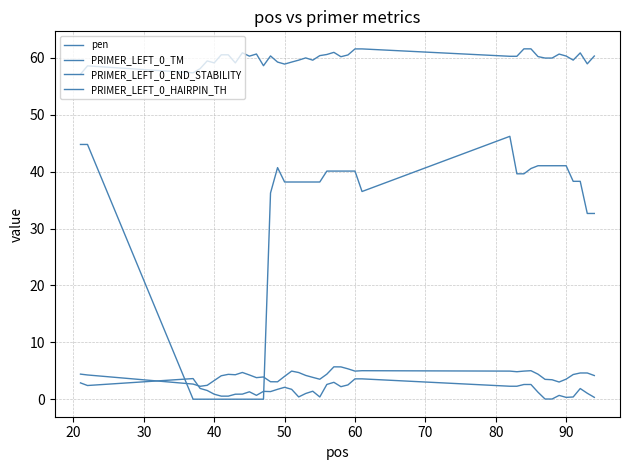

Does the chart have visible grid lines?

Yes